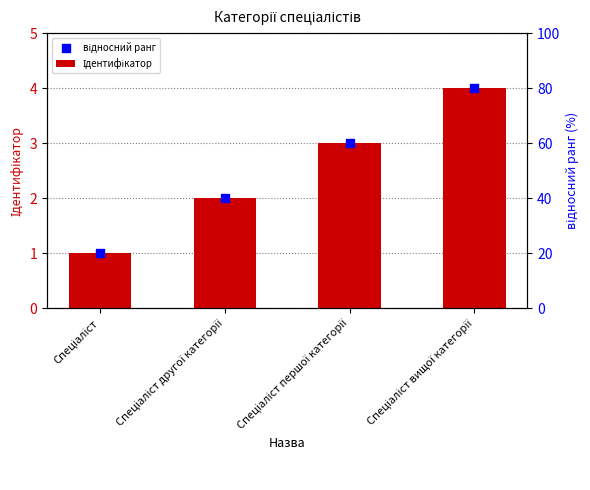

At how many categories does at least one series exceed 1?

3